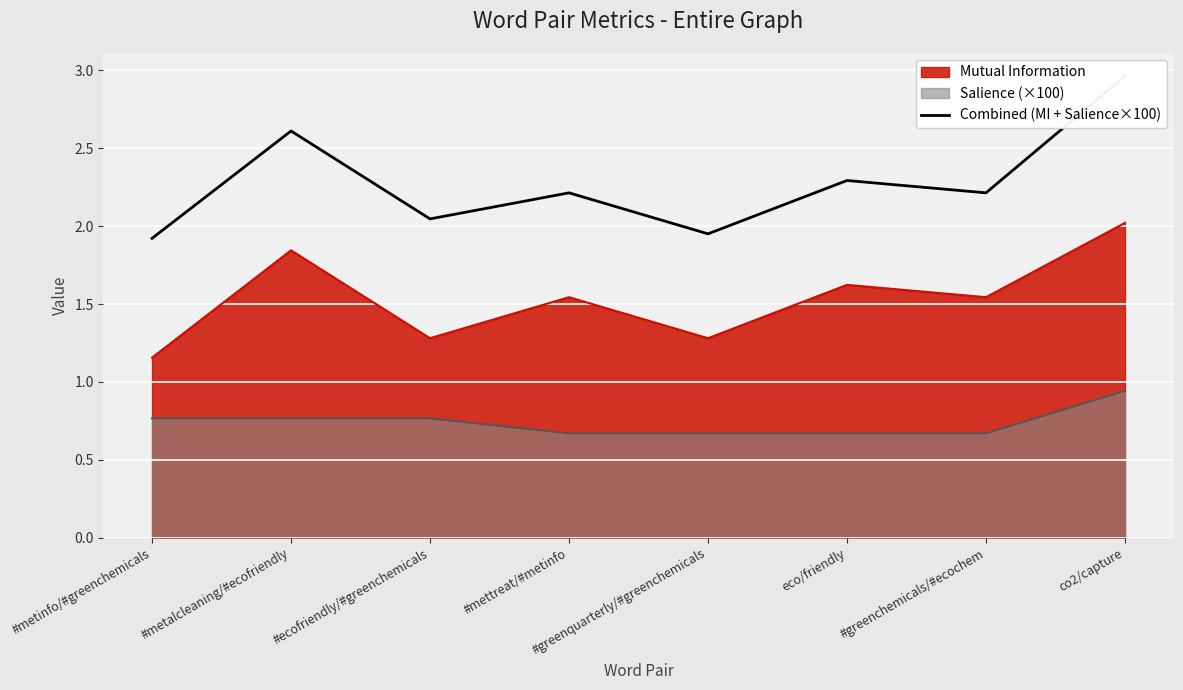

Where is the first local minimum?

#ecofriendly/#greenchemicals